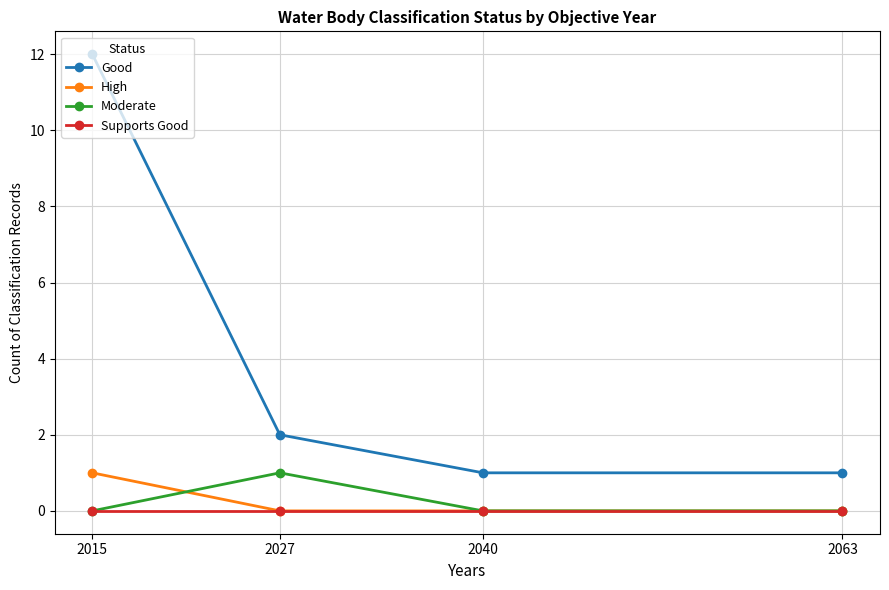

True or false: Good and Supports Good intersect in this chart.

False